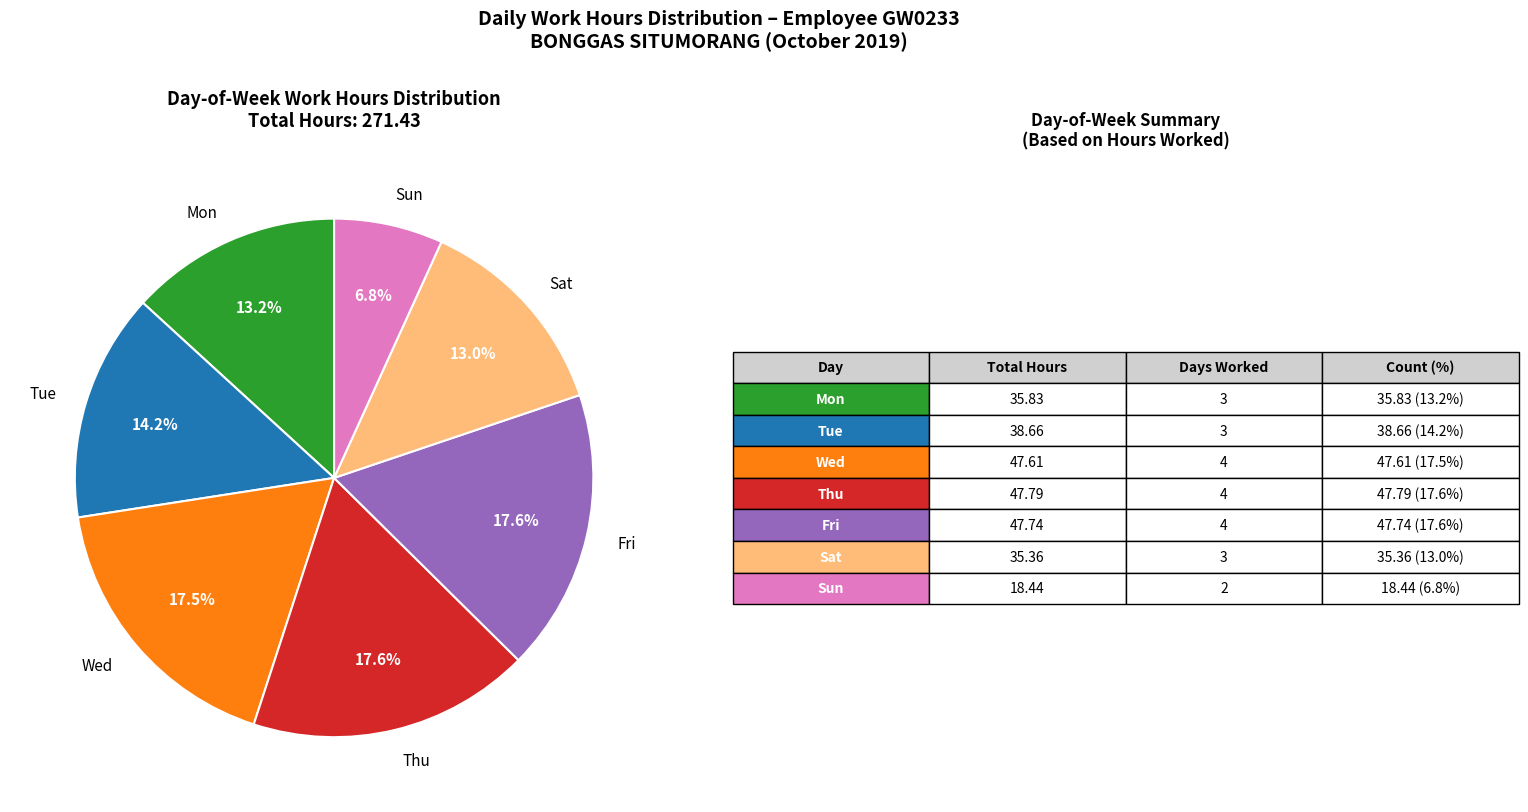

Combined, what portion of the pie is Thu and Sat?

30.6%